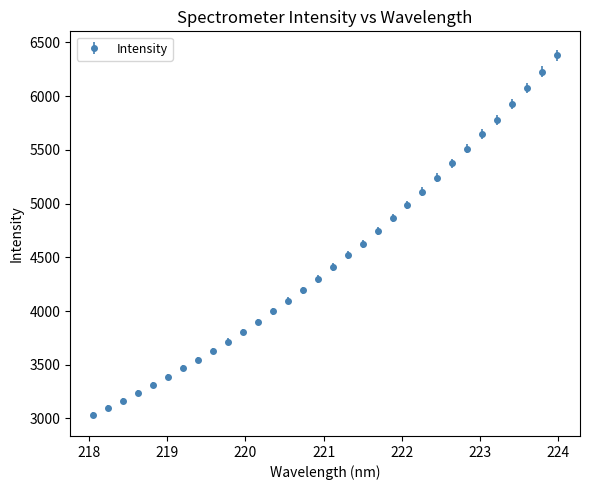

What is the greatest value displayed?

6381.5